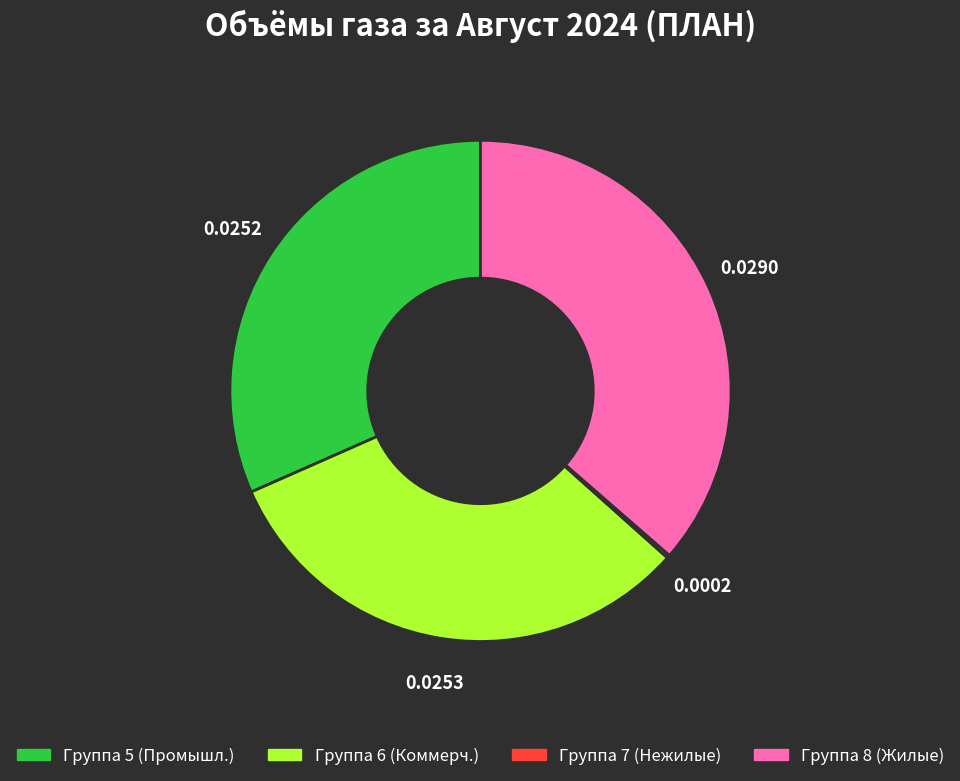

Approximately how many times larger is the value at Группа 5 (Промышл.) compared to Группа 8 (Жилые)?

0.9